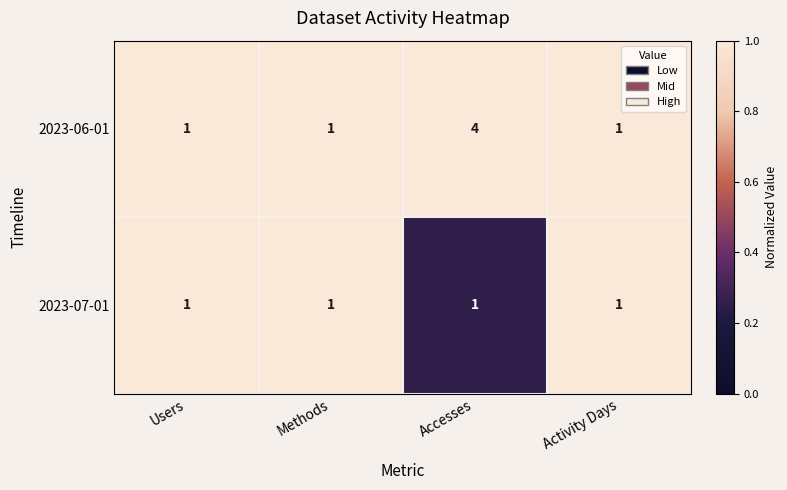

What value does the 2023-06-01 series have at Accesses?

4